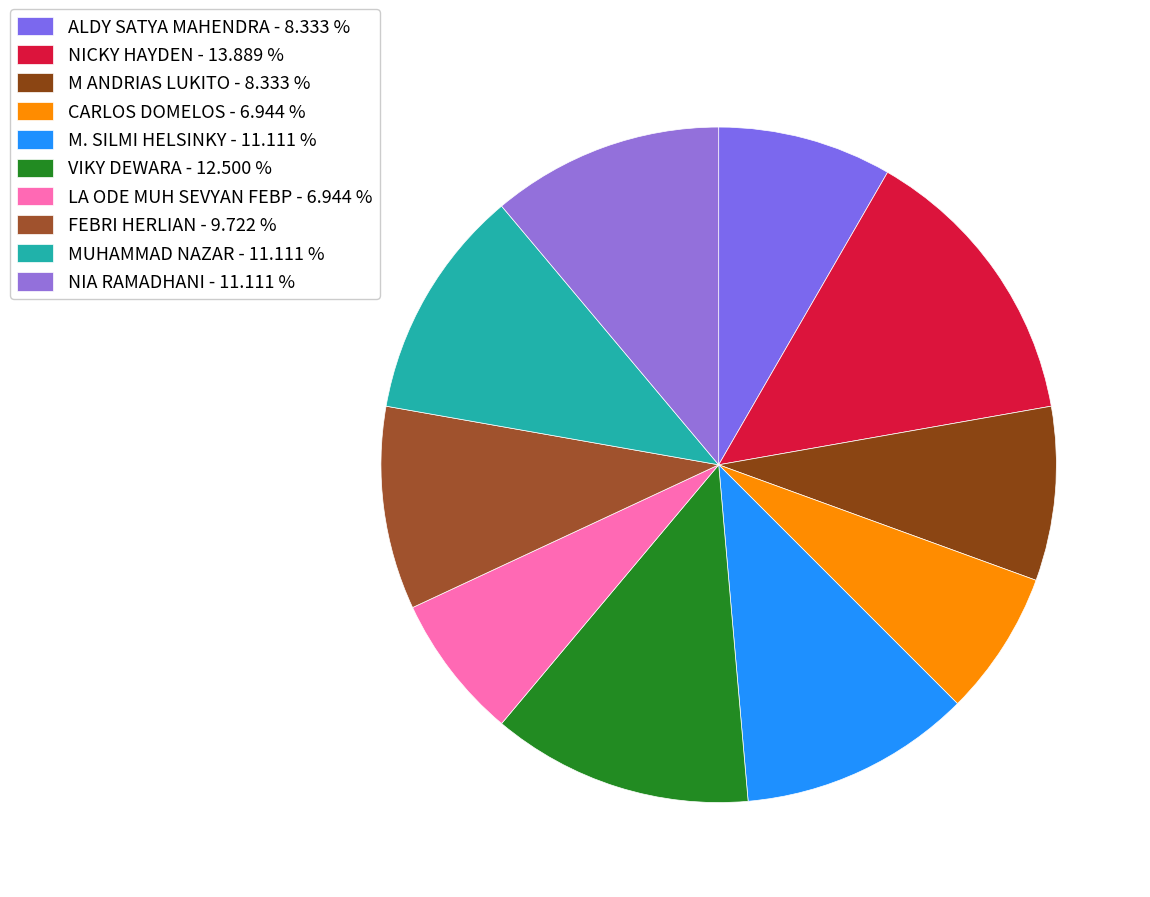

Count the number of slices in the pie.

10